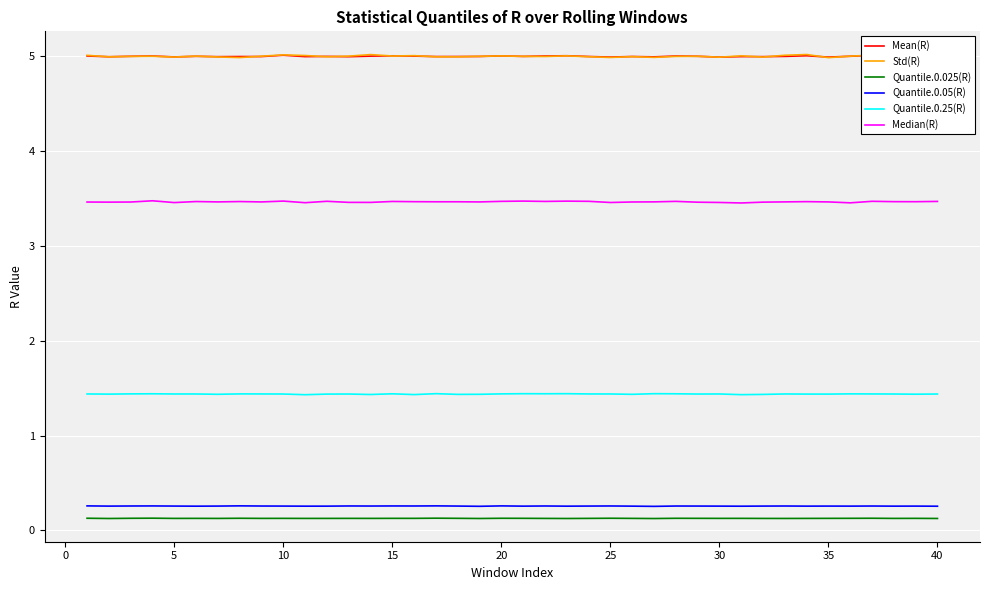

True or false: Quantile.0.25(R) and Mean(R) cross at least once.

False